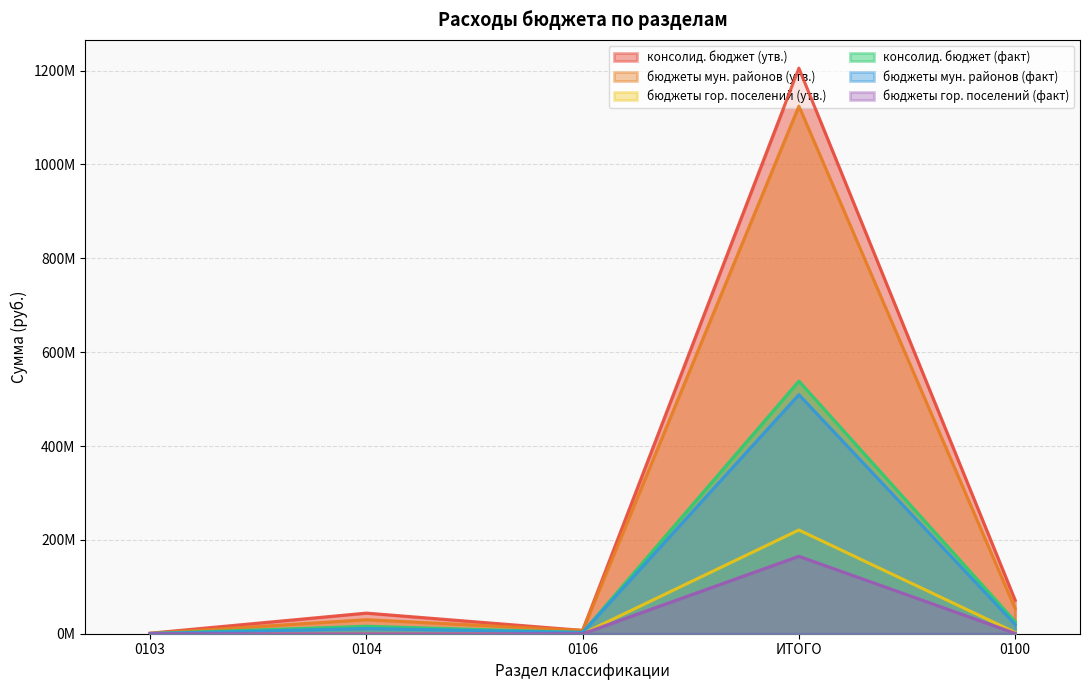

True or false: бюджеты гор. поселений (факт) has more than 2 points higher than both neighbors.

False